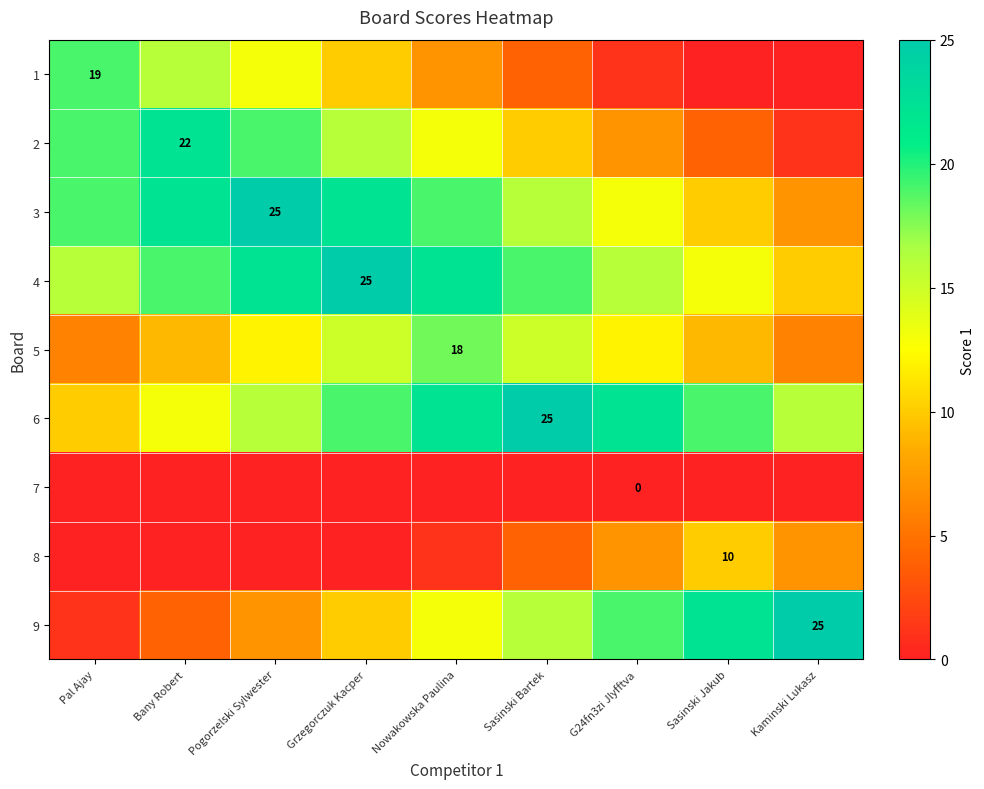

What is the spread (max minus min) of values at Grzegorczuk Kacper?

25